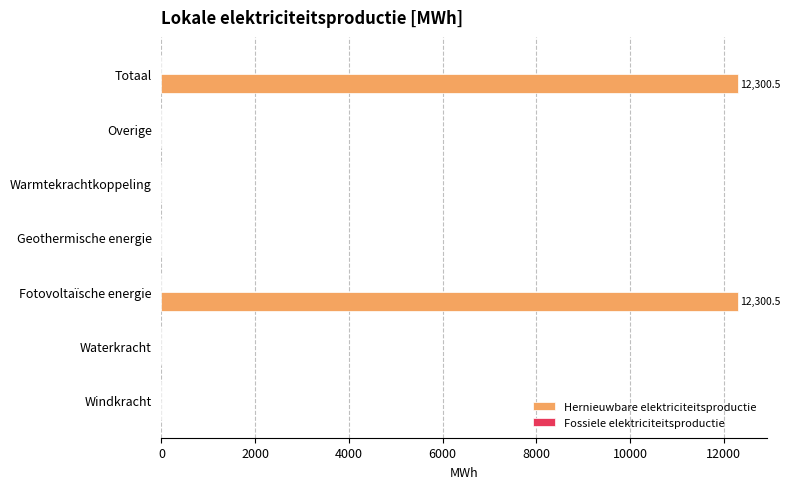

The chart shows a value of 0.0 at Waterkracht. True or false?

True